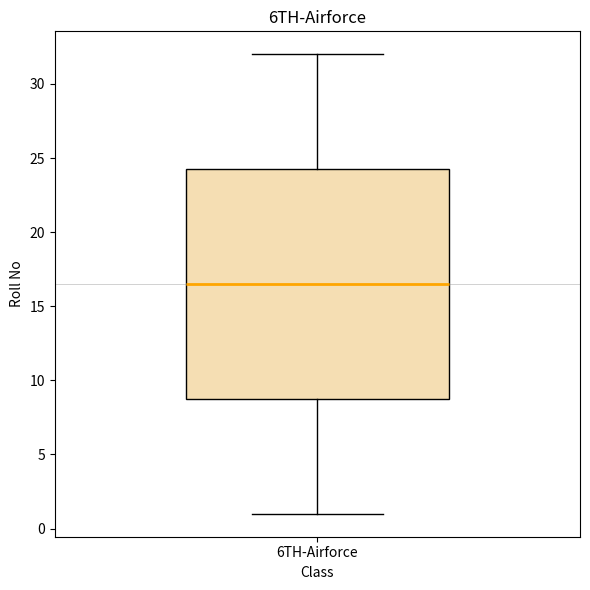

Transcribe this box plot: give where the median line is, the range the box spans, and where the two whiskers end, as read against the y-axis. The values are not printed on the chart, so give them approximately, as read against the axis.

median 16.5, box 9.0 to 24.5, whiskers 1.0 to 32.0